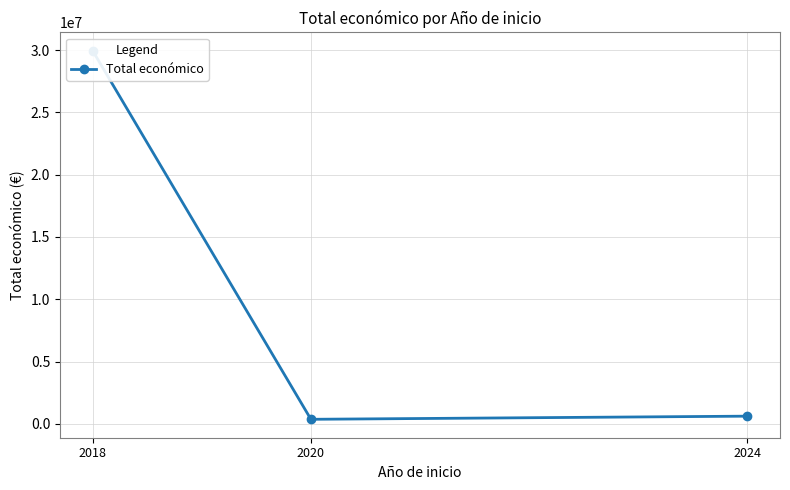

How many lines are shown in the chart?

1